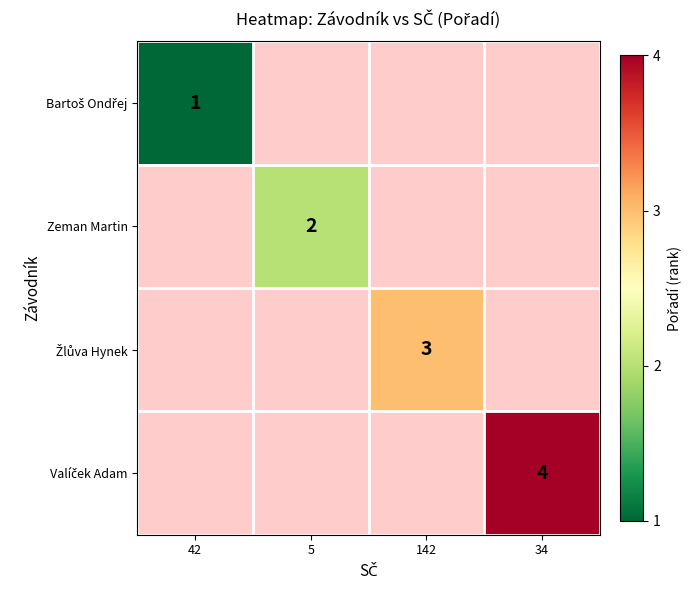

How many categories are shown in the chart?

4